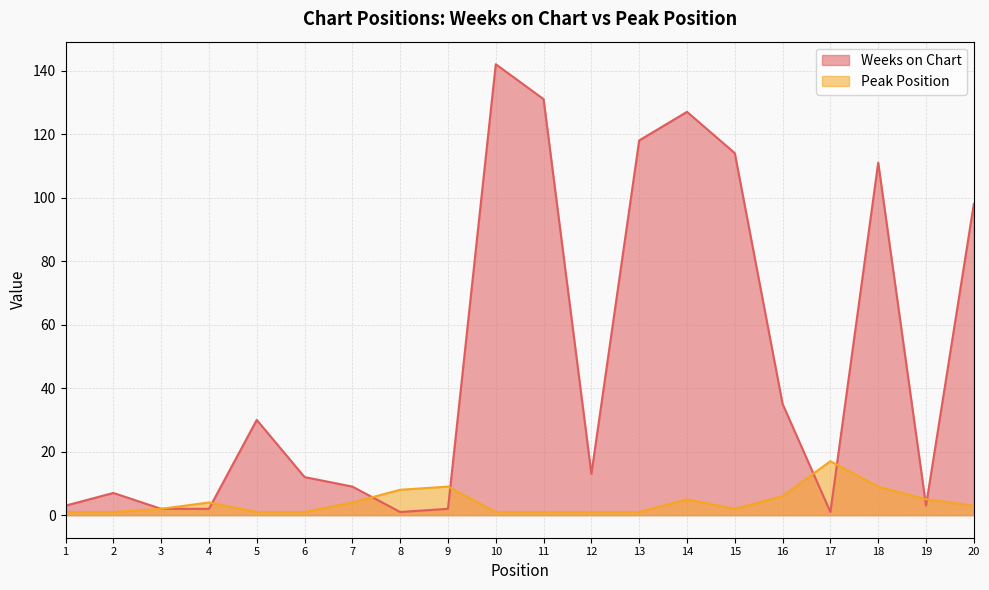

At how many categories does at least one series exceed 68?

7